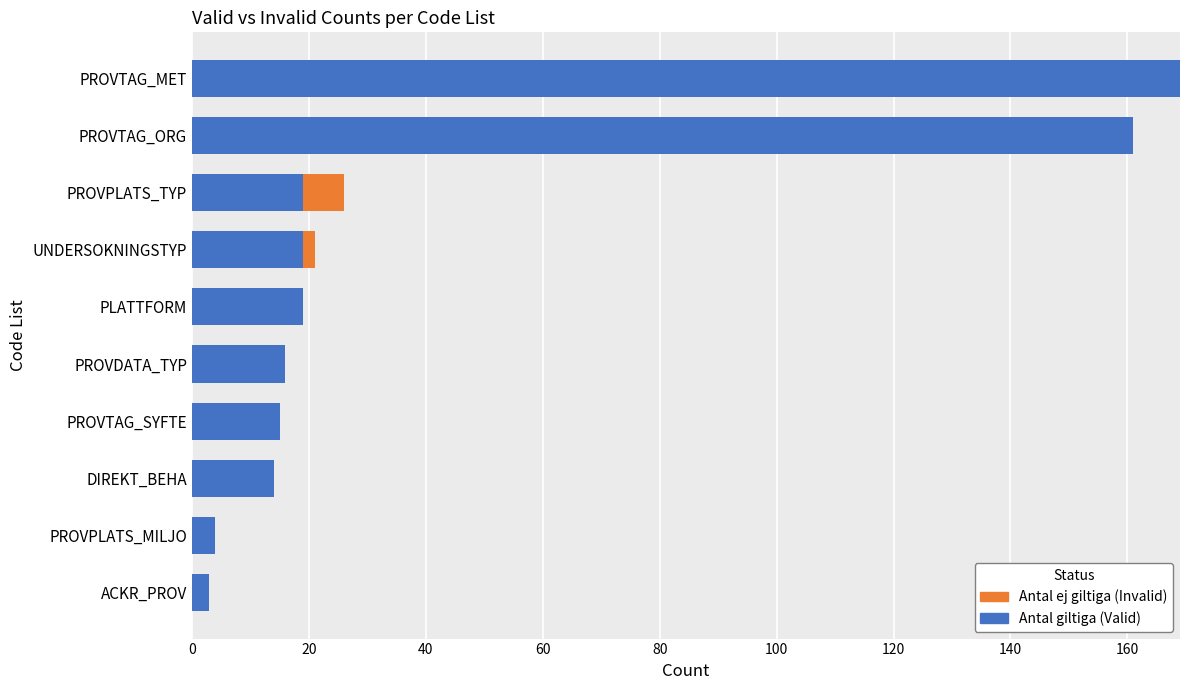

What is the sum of all Antal giltiga (Valid) values?

439